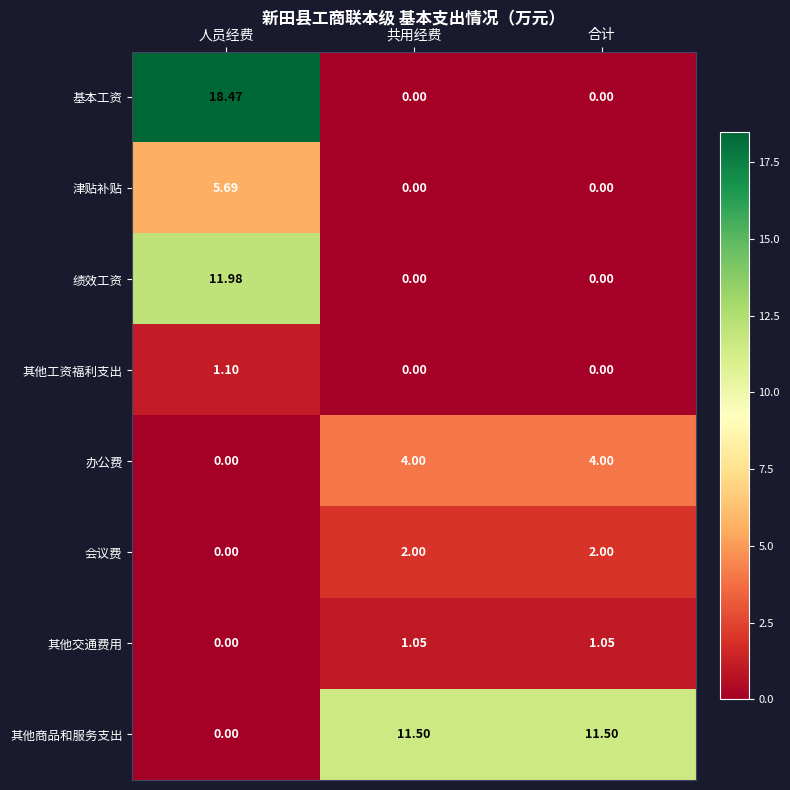

How many data points does each series have?

3